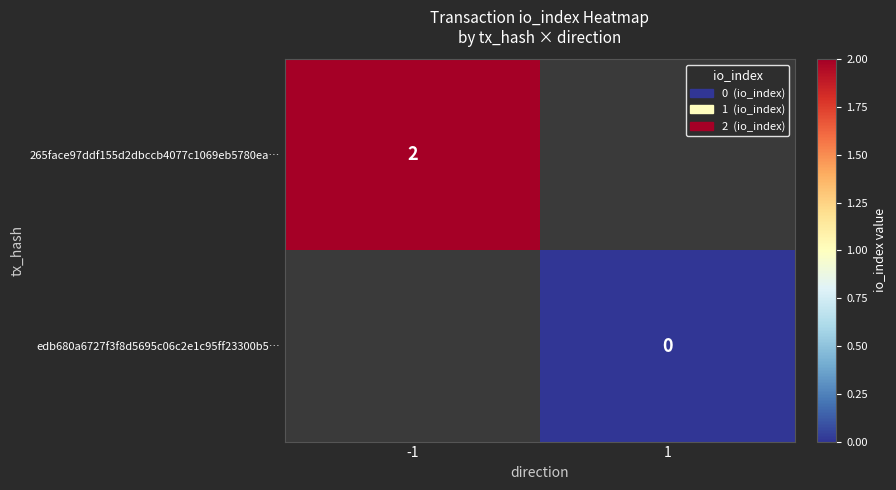

Between 1 and -1, which is larger?

-1